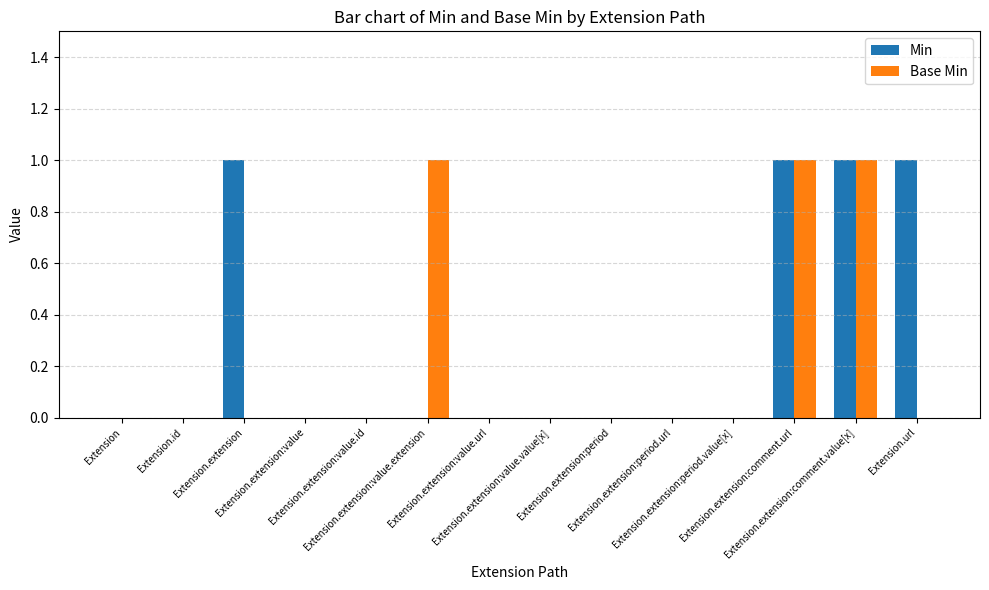

How many Base Min values are between 0 and 1?

14